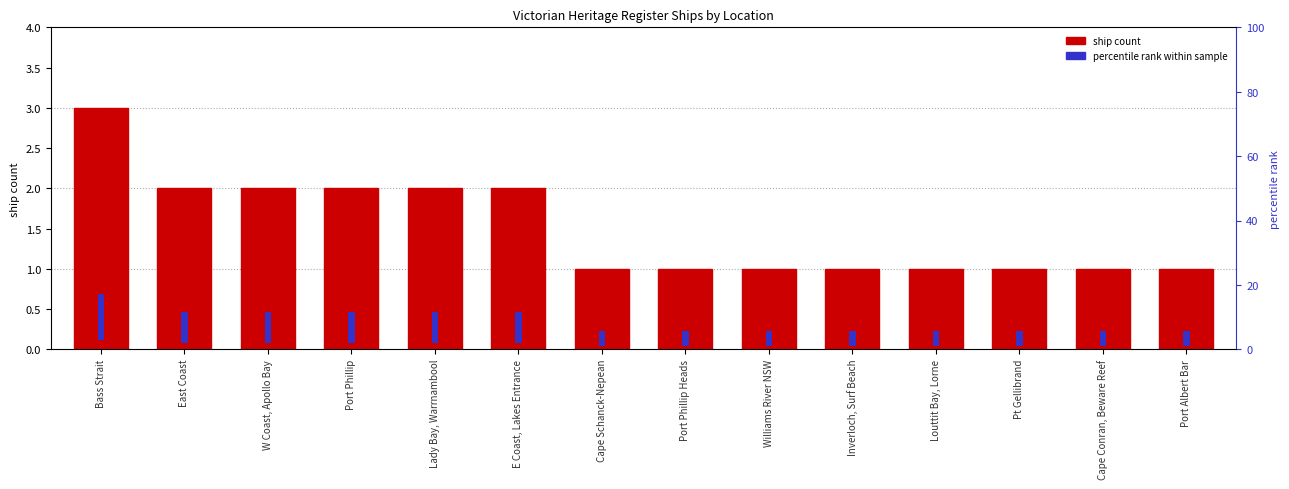

What is the value of the percentile rank within sample bar at the 2nd from the left?

9.5